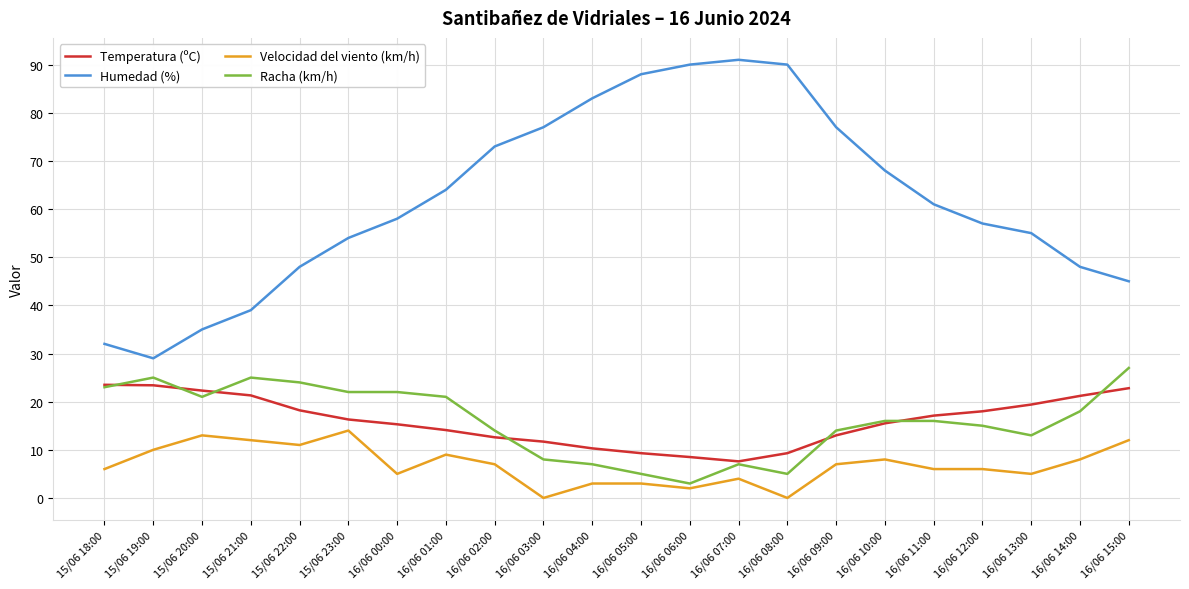

What is the total value across all series at 16/06 00:00?

100.3